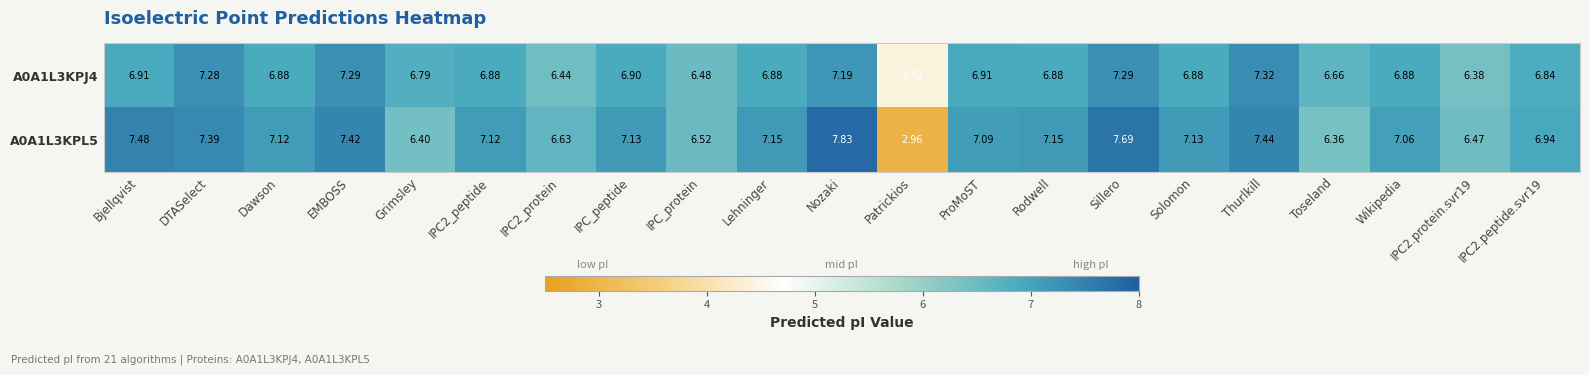

Which category has the lowest value in the A0A1L3KPL5 series?

Patrickios